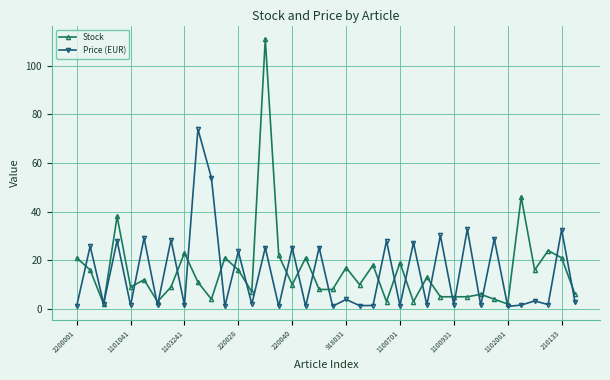

How many intersections are there between Price (EUR) and Stock?

26